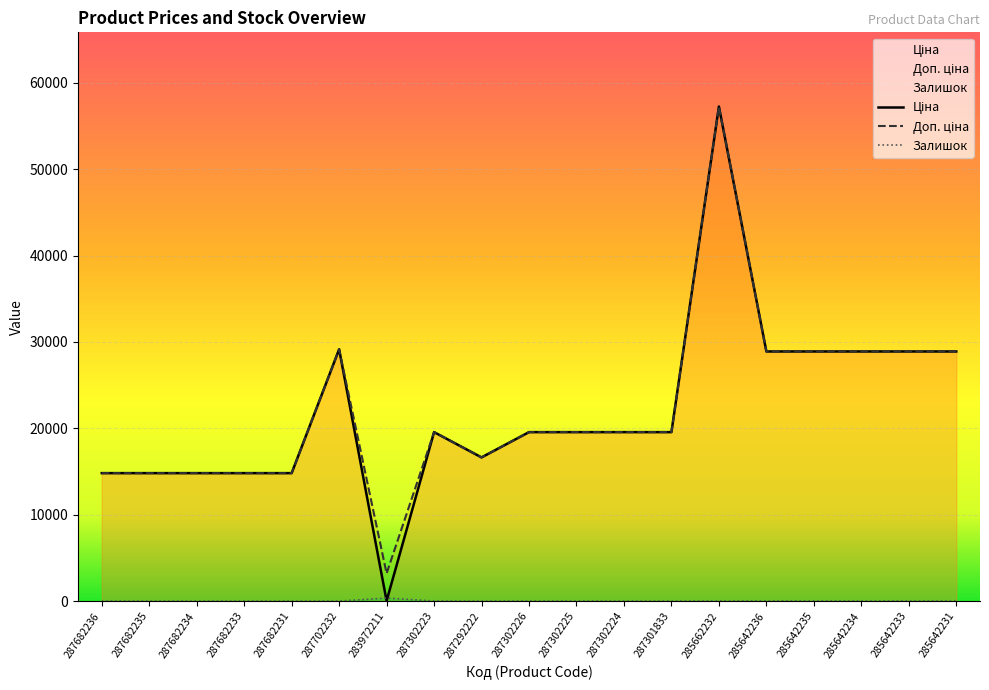

Rank the categories by Залишок value from lowest to highest.

287682236, 287682235, 287682234, 287682233, 287682231, 287702232, 287301833, 287292222, 287302224, 287302225, 285642231, 287302223, 287302226, 285642234, 285662232, 285642235, 285642236, 285642233, 283972211